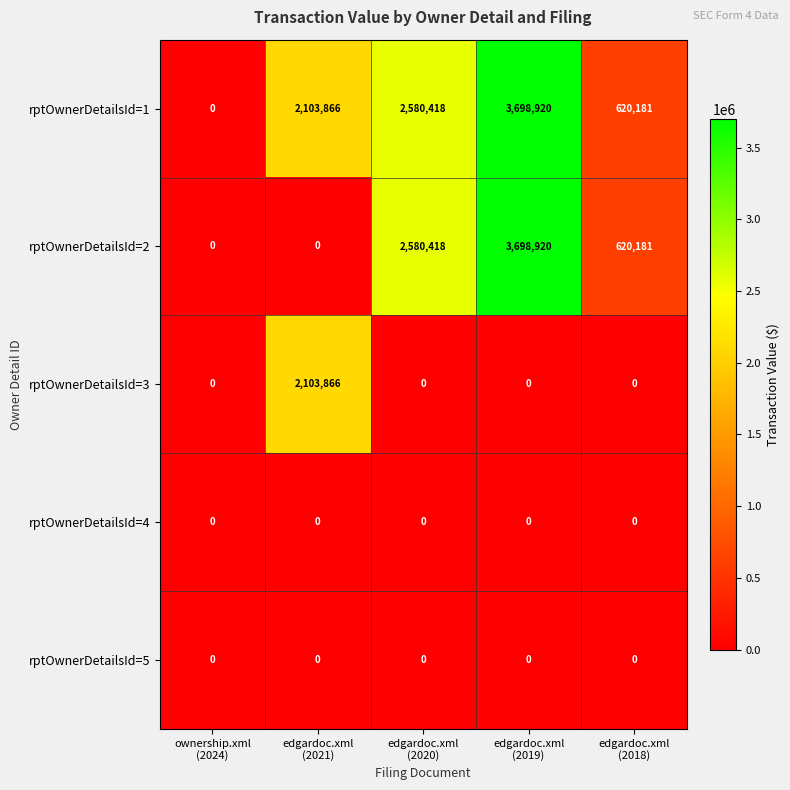

What is the difference between the second highest and minimum values in the rptOwnerDetailsId=1 series?

2580418